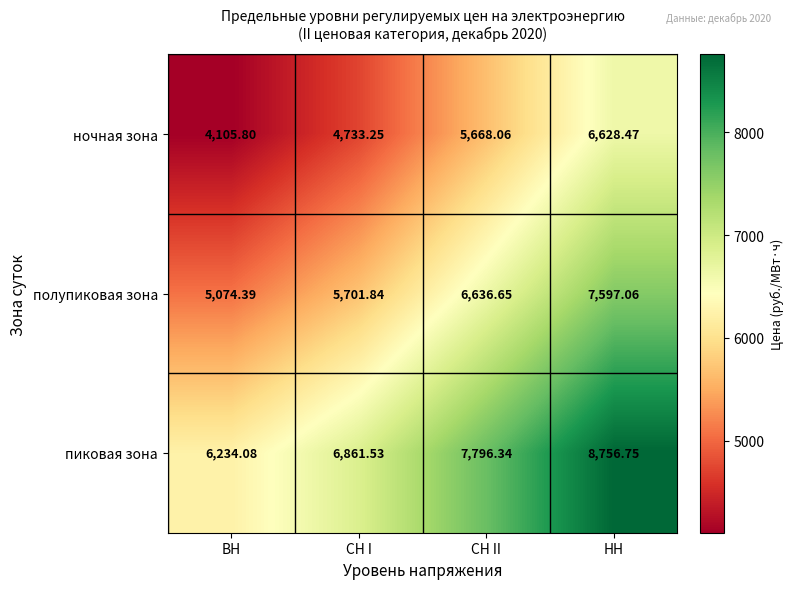

Rank the series at СН I from highest to lowest value.

пиковая зона, полупиковая зона, ночная зона